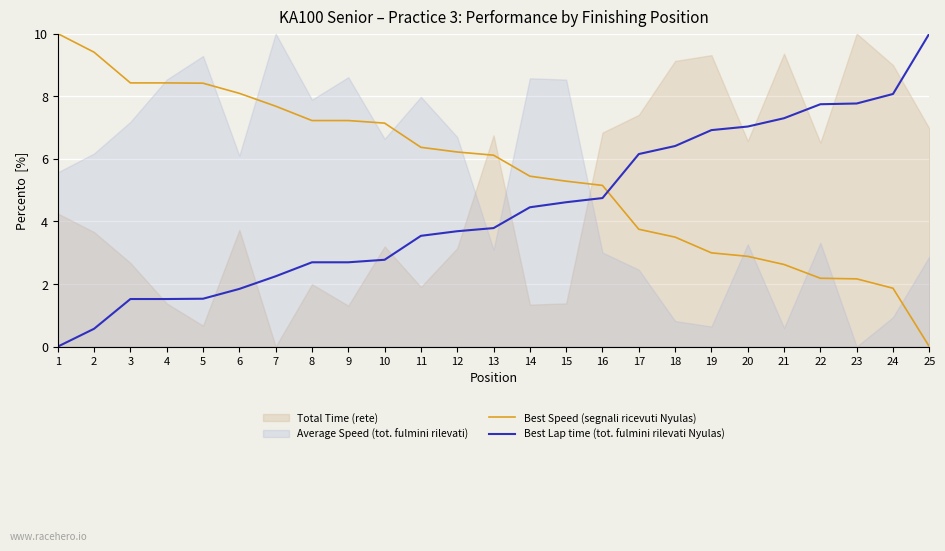

True or false: Best Lap time (tot. fulmini rilevati Nyulas) and Best Speed (segnali ricevuti Nyulas) cross at least once.

True